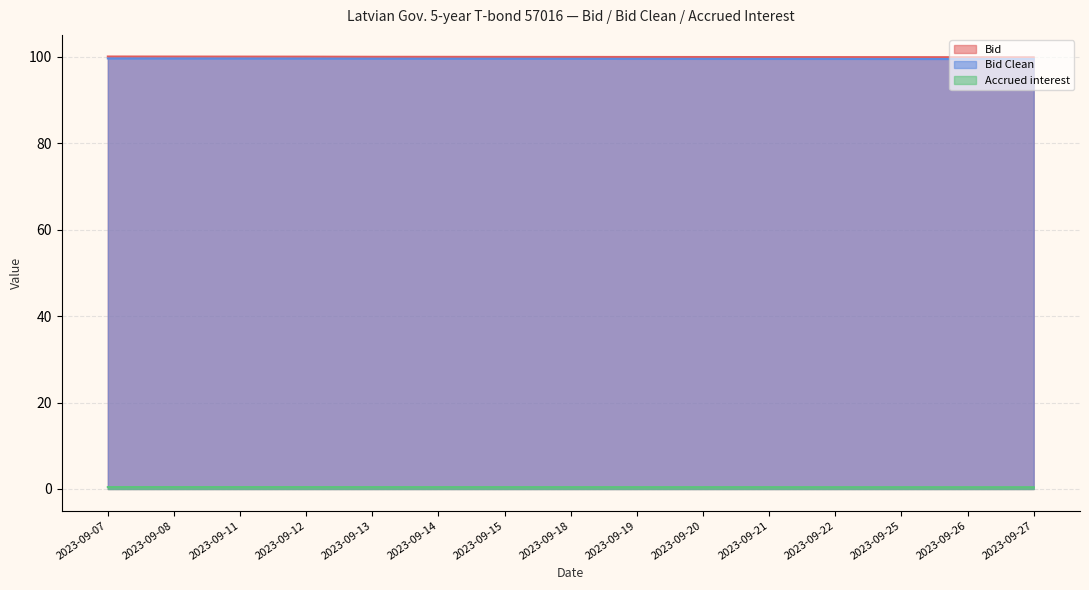

What is the spread (max minus min) of values at 2023-09-11?

99.6